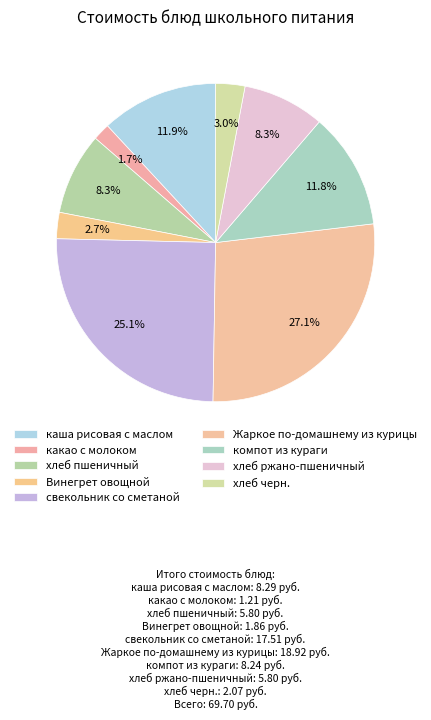

Which slice is the smallest?

какао с молоком